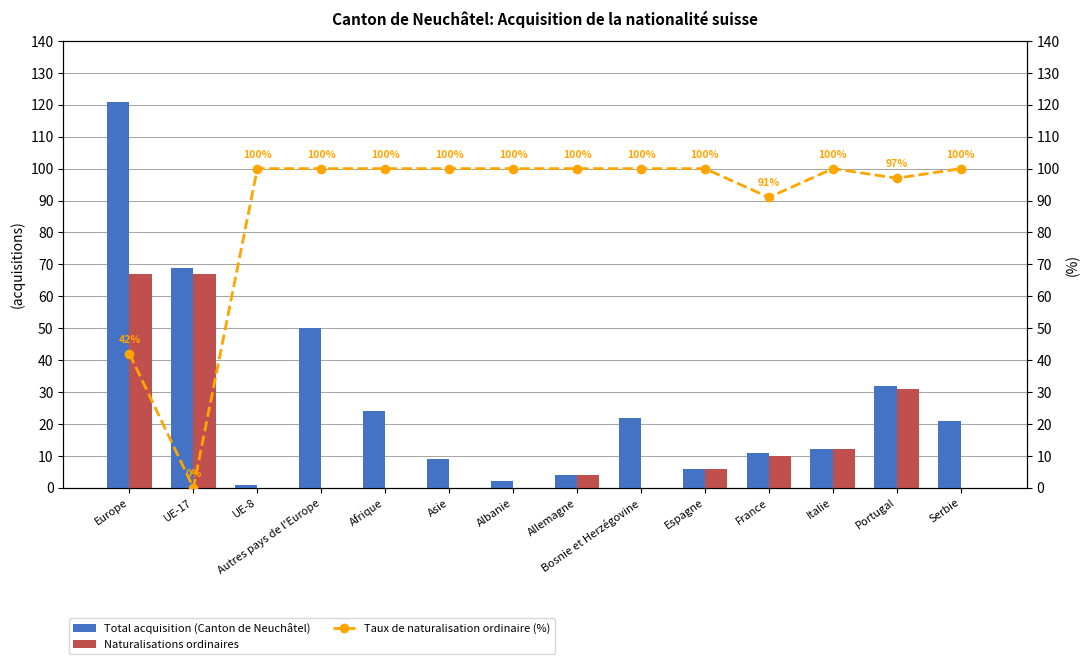

Reading left to right, extract all data points from this chart.

Total acquisition (Canton de Neuchâtel): 121	69	1	50	24	9	2	4	22	6	11	12	32	21
Naturalisations ordinaires: 67	67	0	0	0	0	0	4	0	6	10	12	31	0
Taux de naturalisation ordinaire (%): 42	0	100	100	100	100	100	100	100	100	91	100	97	100